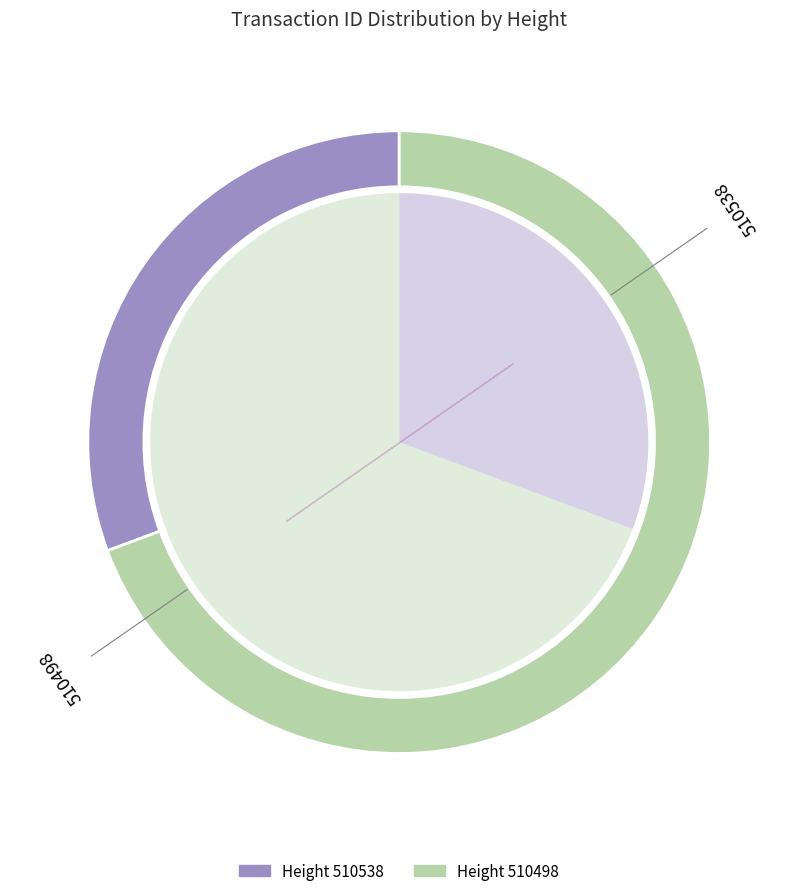

The 510498 slice represents 54% of the pie. True or false?

False